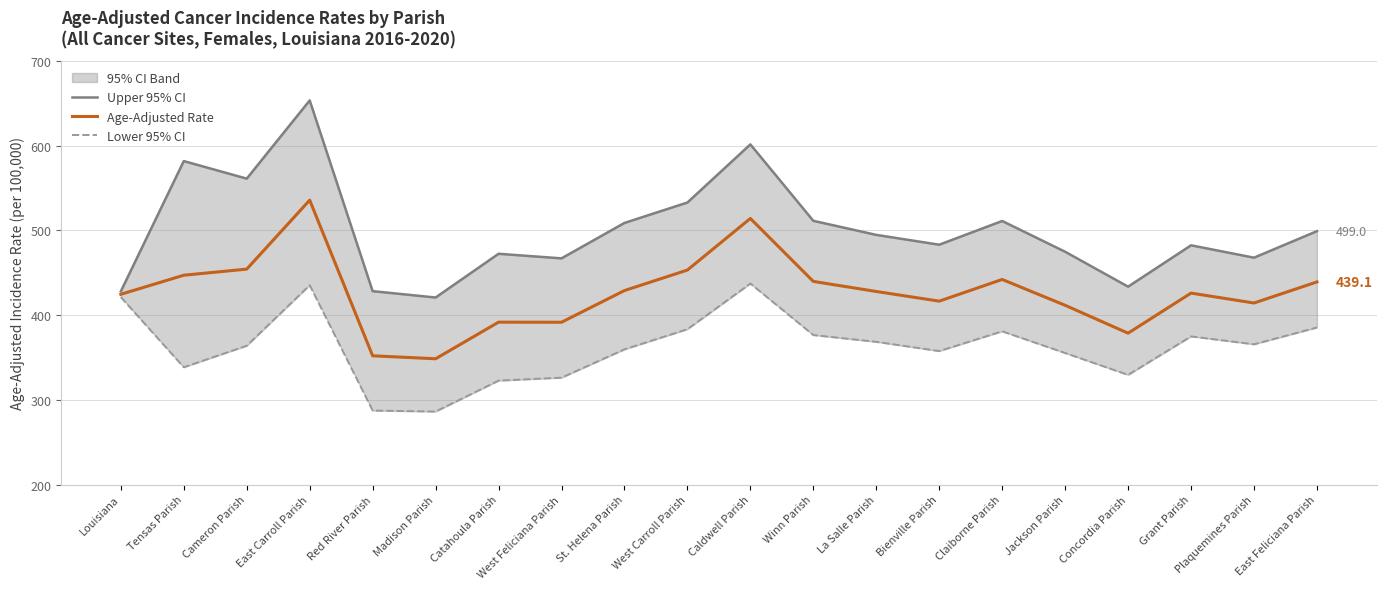

True or false: Upper 95% CI has a value of 678.2 at Winn Parish.

False